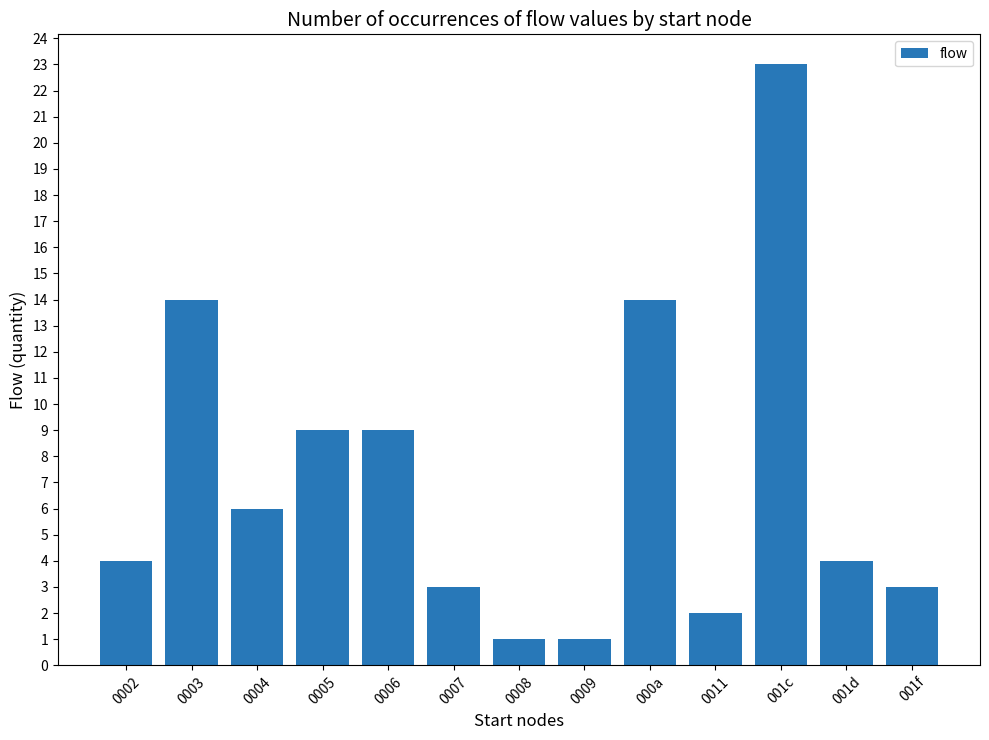

True or false: the data shows 3 at 001f.

True